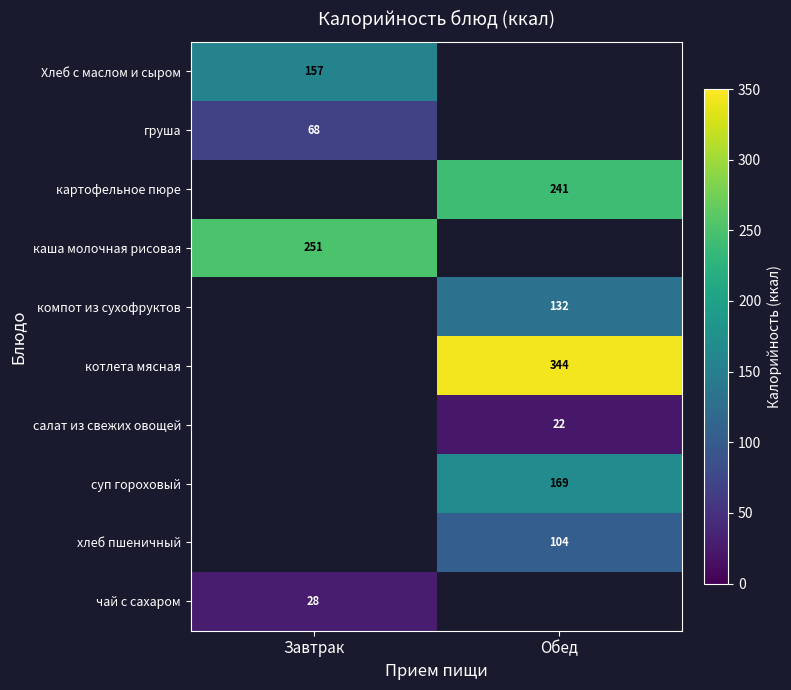

What is the greatest value displayed?

344.0